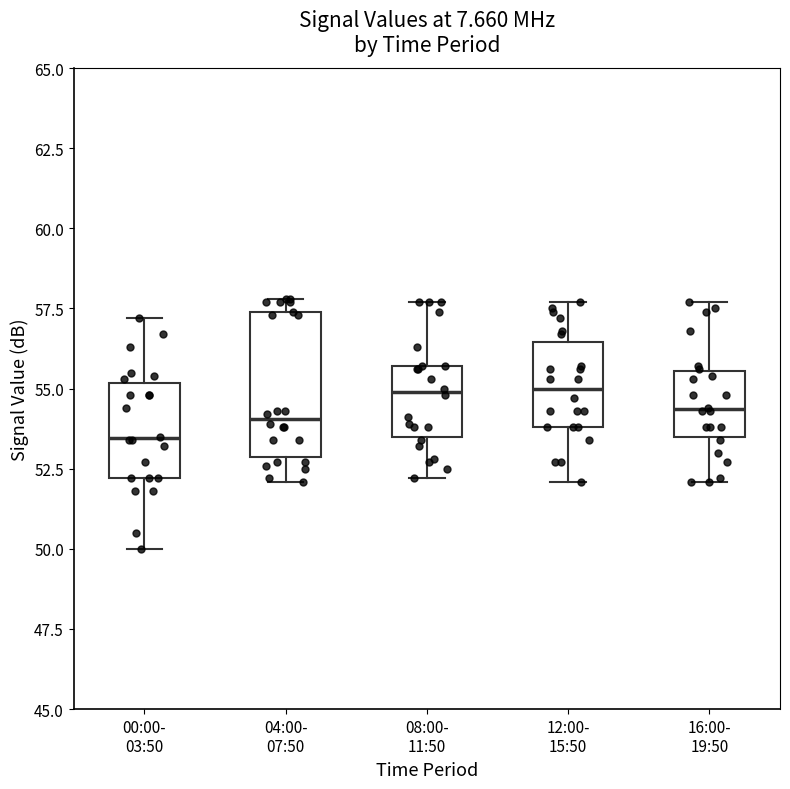

Reading left to right, read every box against the y-axis: the position of its median line, the range the box covers, and the ends of its whiskers. The values are not printed on the chart, so give them approximately, as read against the axis.

00:00- 03:50: median 53.5, box 52.0 to 55.0, whiskers 50.0 to 57.0
04:00- 07:50: median 54.0, box 53.0 to 57.5, whiskers 52.0 to 58.0
08:00- 11:50: median 55.0, box 53.5 to 55.5, whiskers 52.0 to 57.5
12:00- 15:50: median 55.0, box 54.0 to 56.5, whiskers 52.0 to 57.5
16:00- 19:50: median 54.5, box 53.5 to 55.5, whiskers 52.0 to 57.5